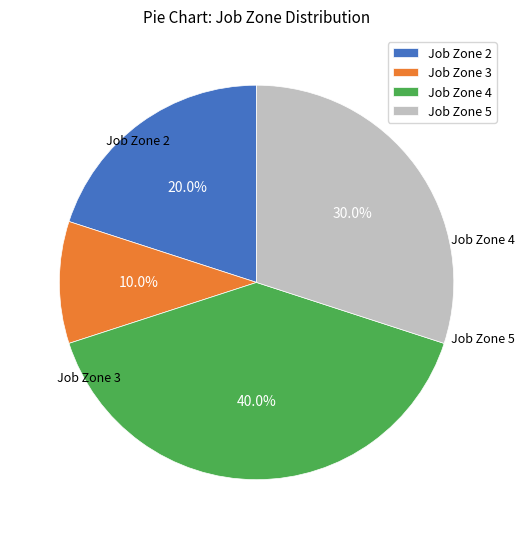

Rank the categories by value from lowest to highest.

Job Zone 3, Job Zone 2, Job Zone 5, Job Zone 4